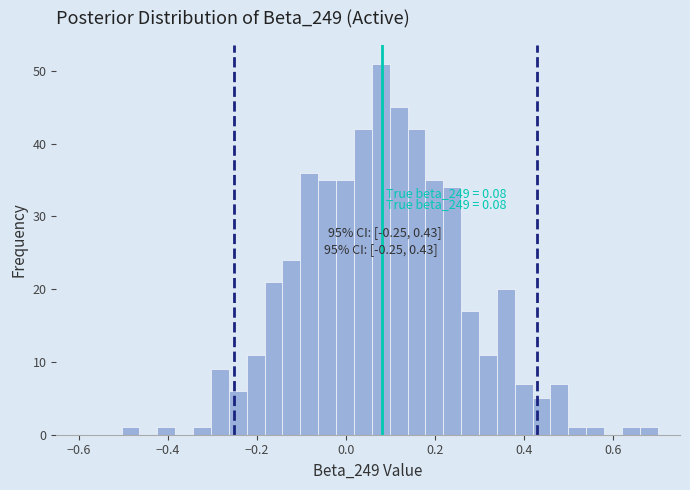

Around what value on the x-axis is the tallest bar? Give the approximate position of its centre, as read against the axis.

0.08